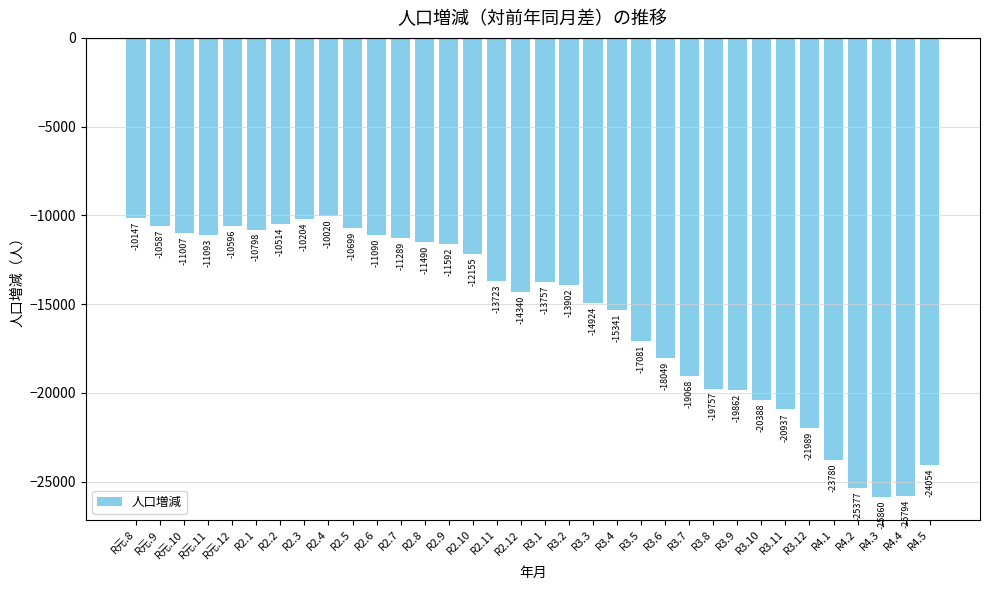

How many bars are there in total?

34